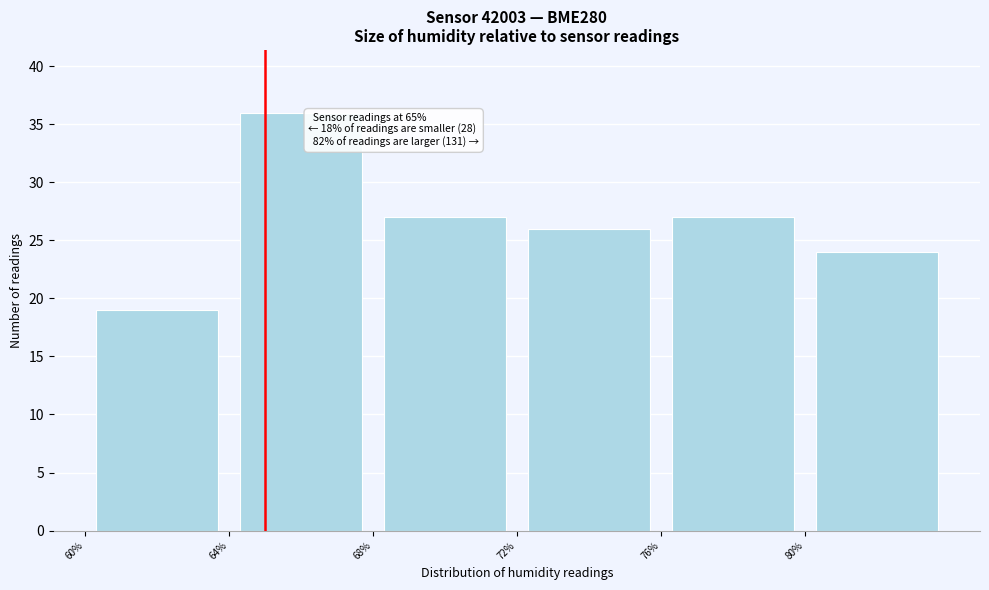

Which range on the x-axis has the tallest bar?

64 to 68